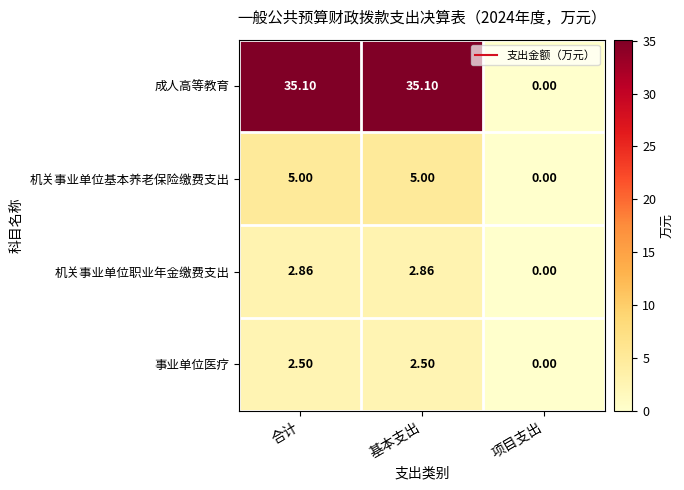

Rank the series at 合计 from lowest to highest value.

事业单位医疗, 机关事业单位职业年金缴费支出, 机关事业单位基本养老保险缴费支出, 成人高等教育